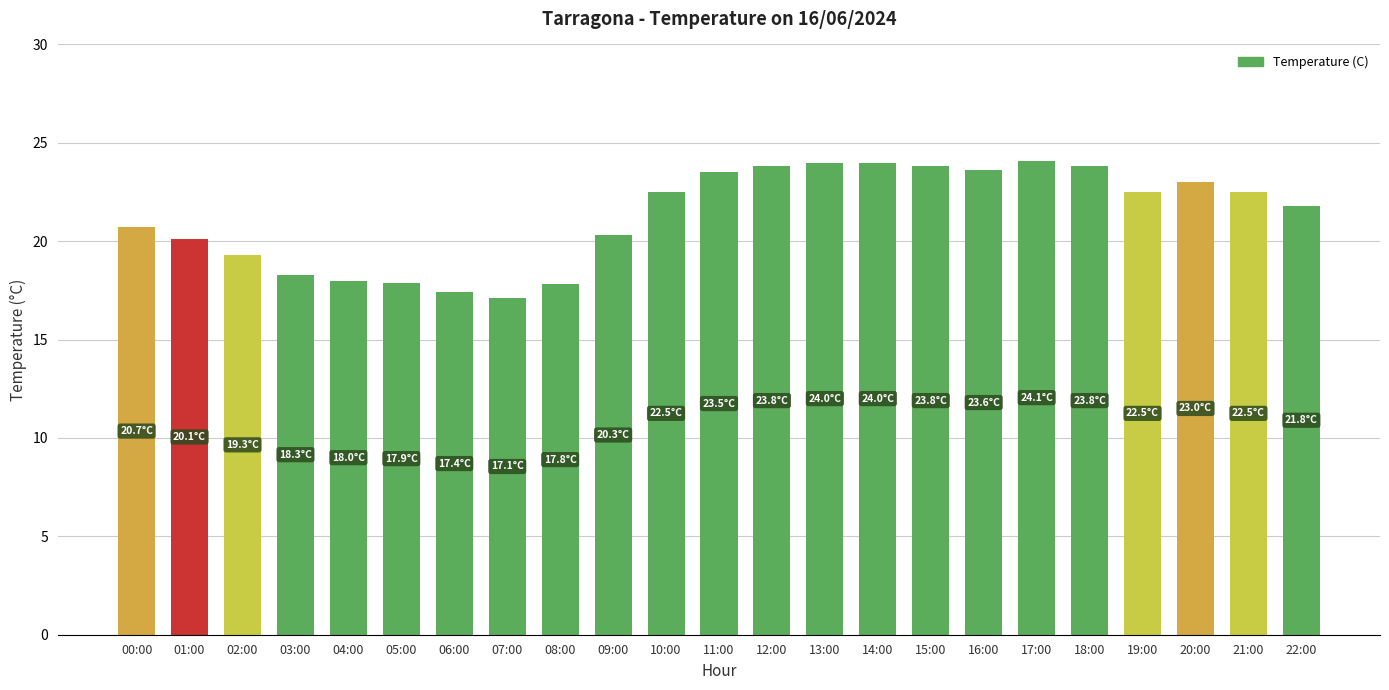

At which label does the data first exceed 22?

10:00